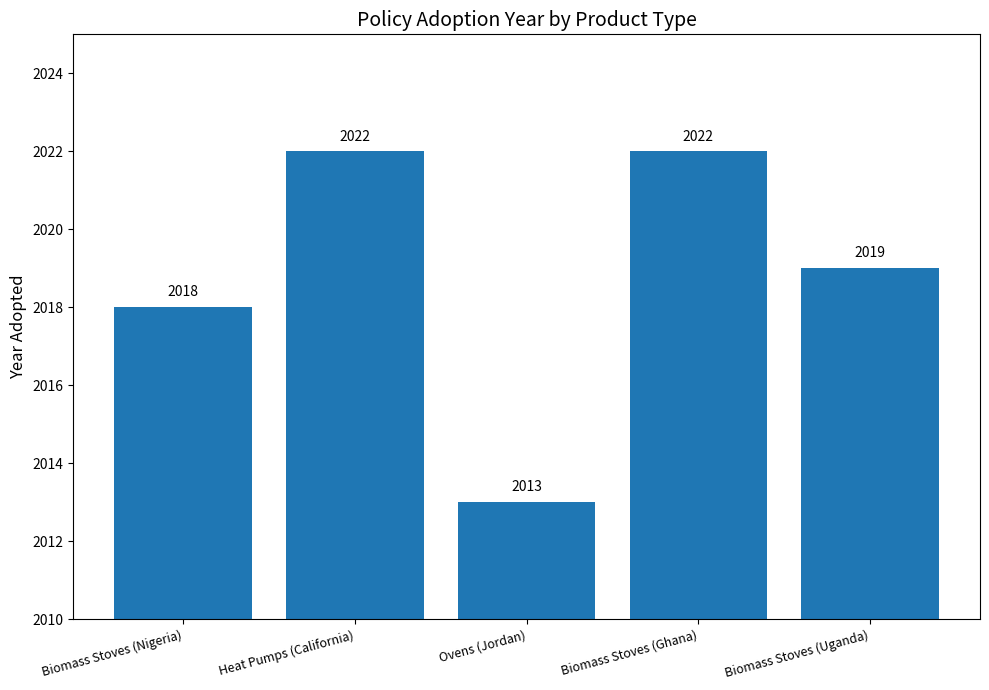

What is the difference between the maximum and second lowest values?

4